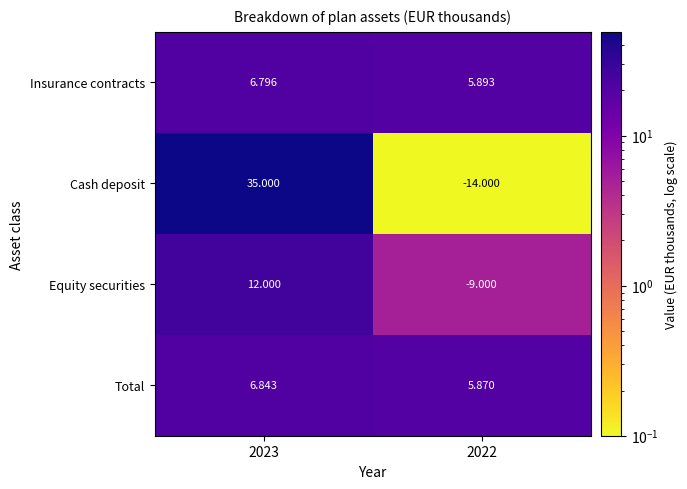

Is the value of Cash deposit at 2023 greater than the value of Insurance contracts at 2023?

Yes